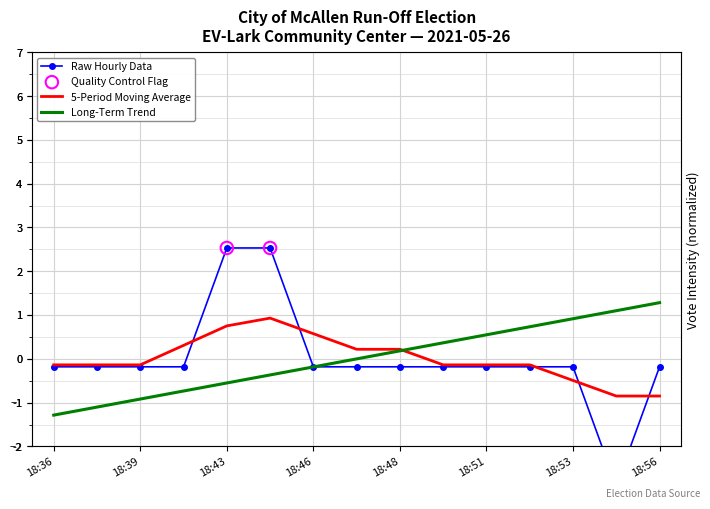

At which category is the sum across all series the highest?

18:45